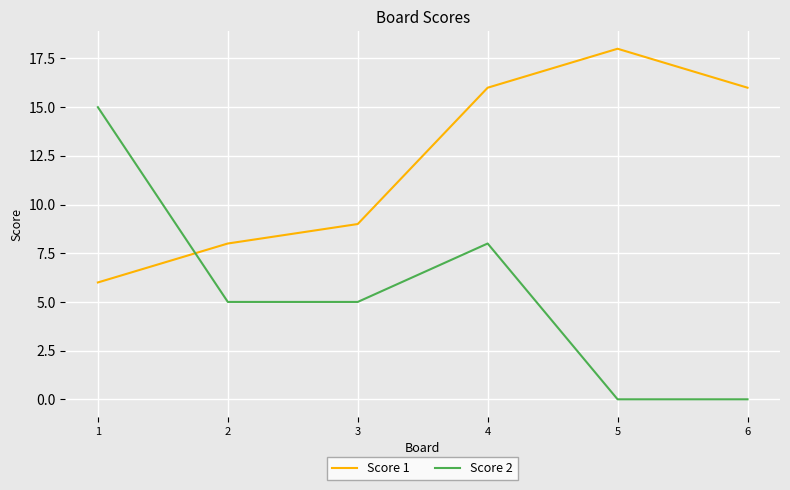

Reading right to left, transcribe all the data shown in this chart.

Score 1: 16	18	16	9	8	6
Score 2: 0	0	8	5	5	15